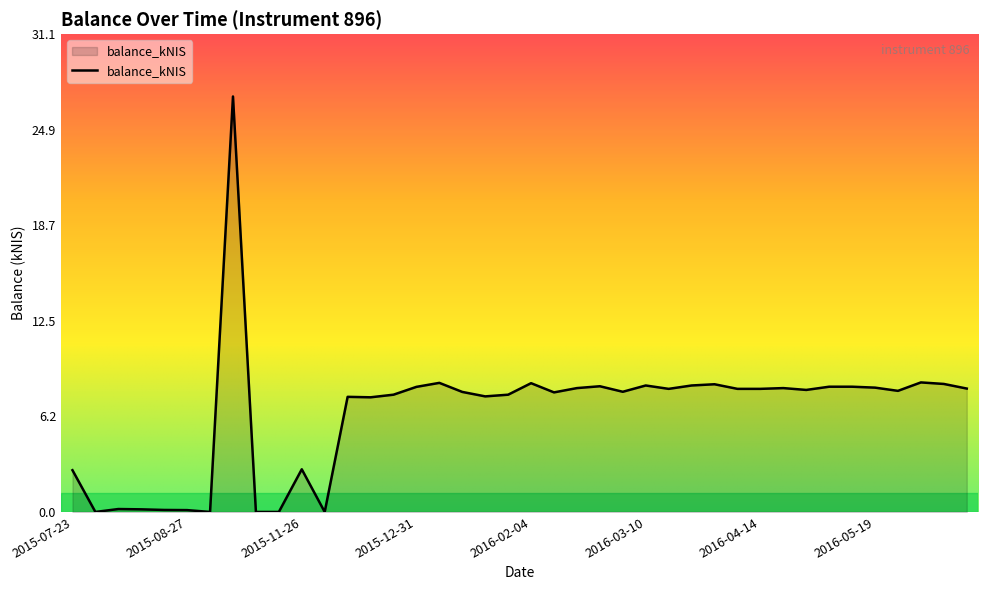

What is the average value?

6.4